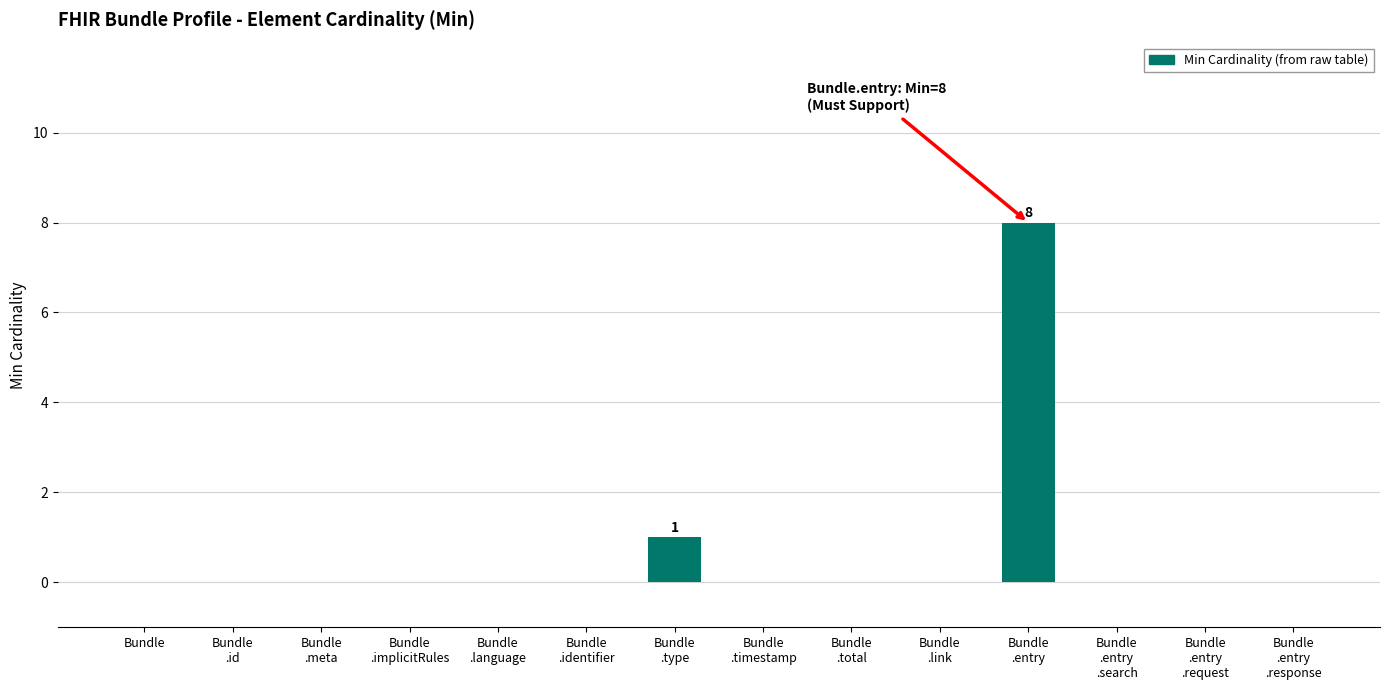

True or false: the data shows 0 at Bundle
.link.

True